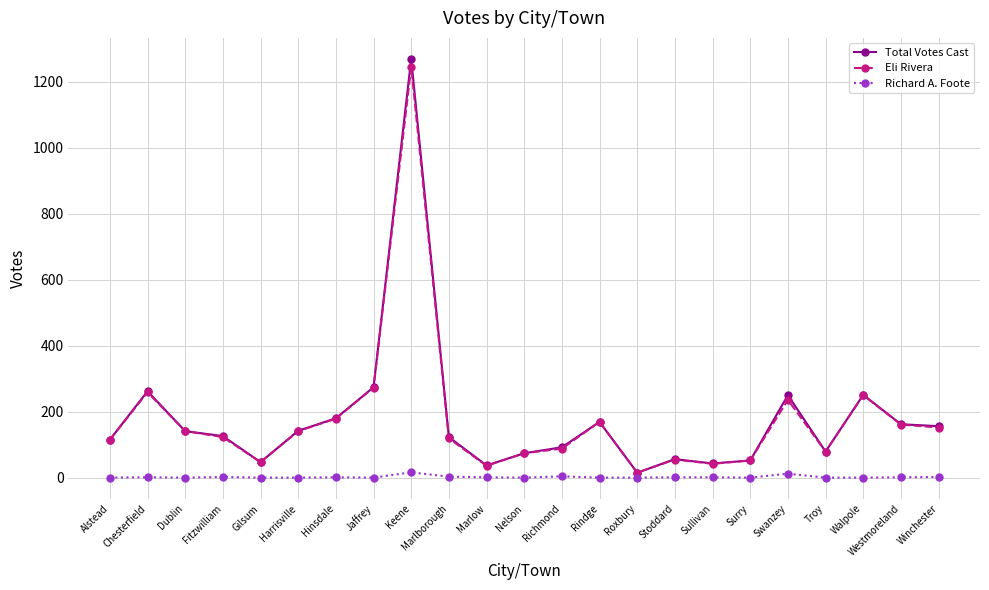

What is the difference between the maximum and minimum values in the Richard A. Foote series?

16